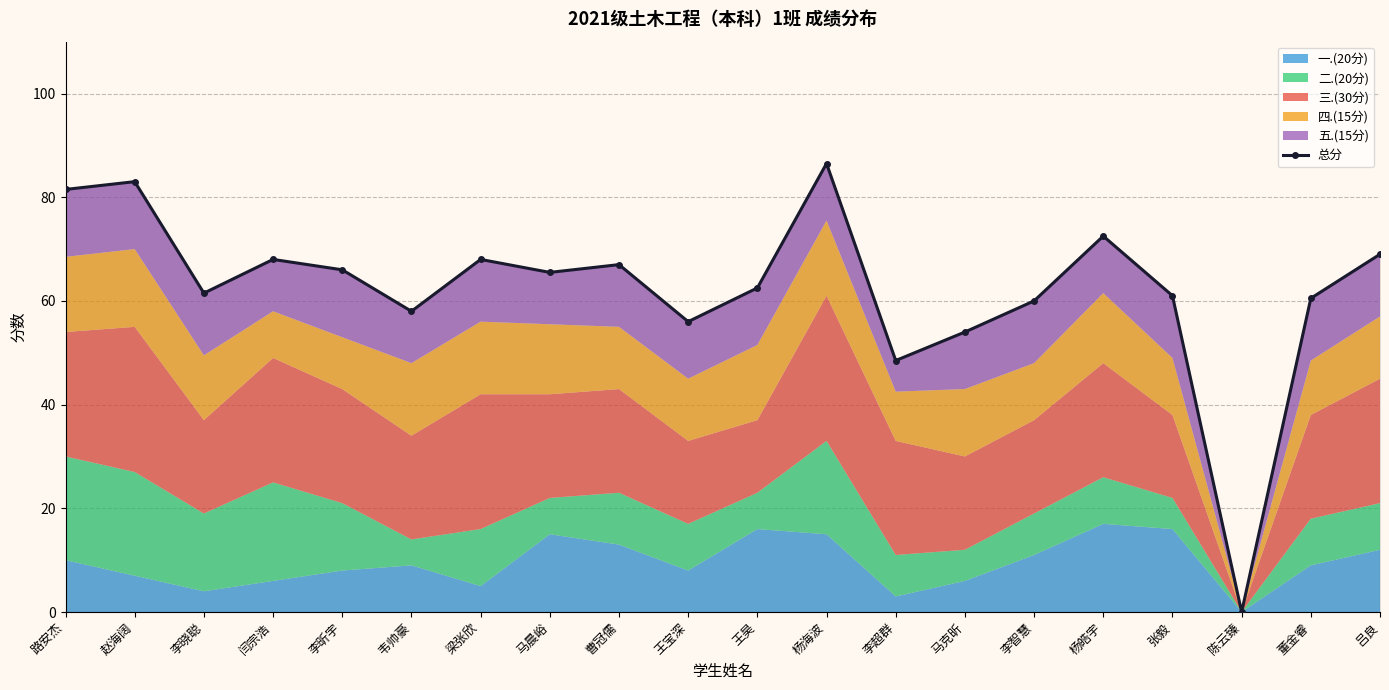

True or false: the data shows 61.0 at 张毅.

True